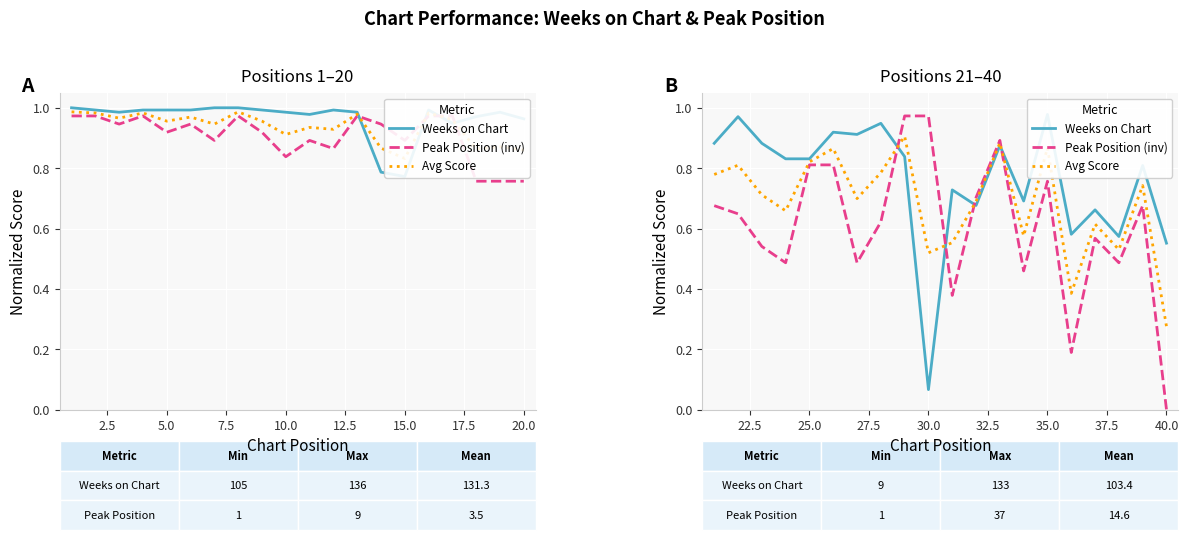

What are all the series names shown in the legend?

Weeks on Chart, Peak Position (inv), Avg Score